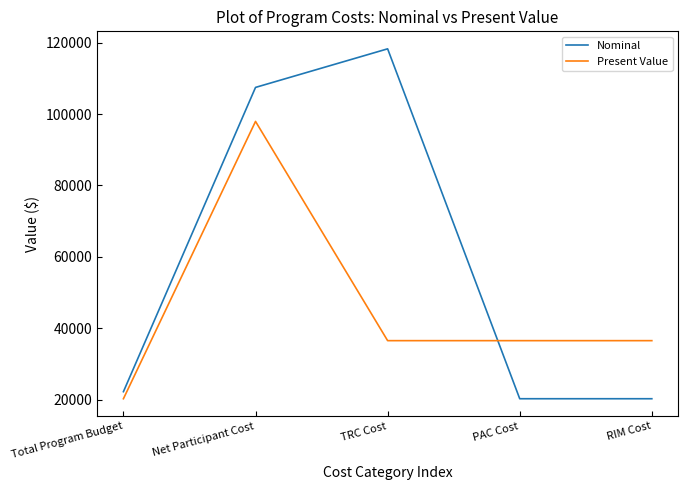

True or false: Nominal and Present Value intersect in this chart.

True